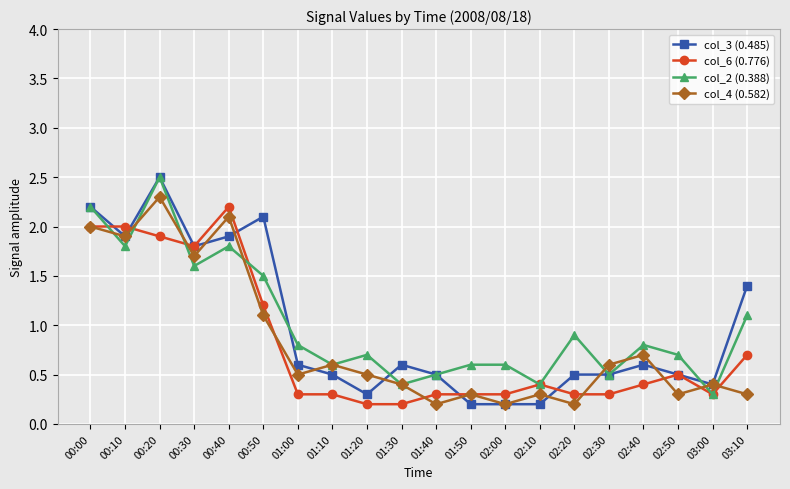

Reading right to left, list all the values displayed in this chart.

col_3 (0.485): 03:10=1.4	03:00=0.4	02:50=0.5	02:40=0.6	02:30=0.5	02:20=0.5	02:10=0.2	02:00=0.2	01:50=0.2	01:40=0.5	01:30=0.6	01:20=0.3	01:10=0.5	01:00=0.6	00:50=2.1	00:40=1.9	00:30=1.8	00:20=2.5	00:10=1.9	00:00=2.2
col_6 (0.776): 03:10=0.7	03:00=0.3	02:50=0.5	02:40=0.4	02:30=0.3	02:20=0.3	02:10=0.4	02:00=0.3	01:50=0.3	01:40=0.3	01:30=0.2	01:20=0.2	01:10=0.3	01:00=0.3	00:50=1.2	00:40=2.2	00:30=1.8	00:20=1.9	00:10=2.0	00:00=2.0
col_2 (0.388): 03:10=1.1	03:00=0.3	02:50=0.7	02:40=0.8	02:30=0.5	02:20=0.9	02:10=0.4	02:00=0.6	01:50=0.6	01:40=0.5	01:30=0.4	01:20=0.7	01:10=0.6	01:00=0.8	00:50=1.5	00:40=1.8	00:30=1.6	00:20=2.5	00:10=1.8	00:00=2.2
col_4 (0.582): 03:10=0.3	03:00=0.4	02:50=0.3	02:40=0.7	02:30=0.6	02:20=0.2	02:10=0.3	02:00=0.2	01:50=0.3	01:40=0.2	01:30=0.4	01:20=0.5	01:10=0.6	01:00=0.5	00:50=1.1	00:40=2.1	00:30=1.7	00:20=2.3	00:10=1.9	00:00=2.0